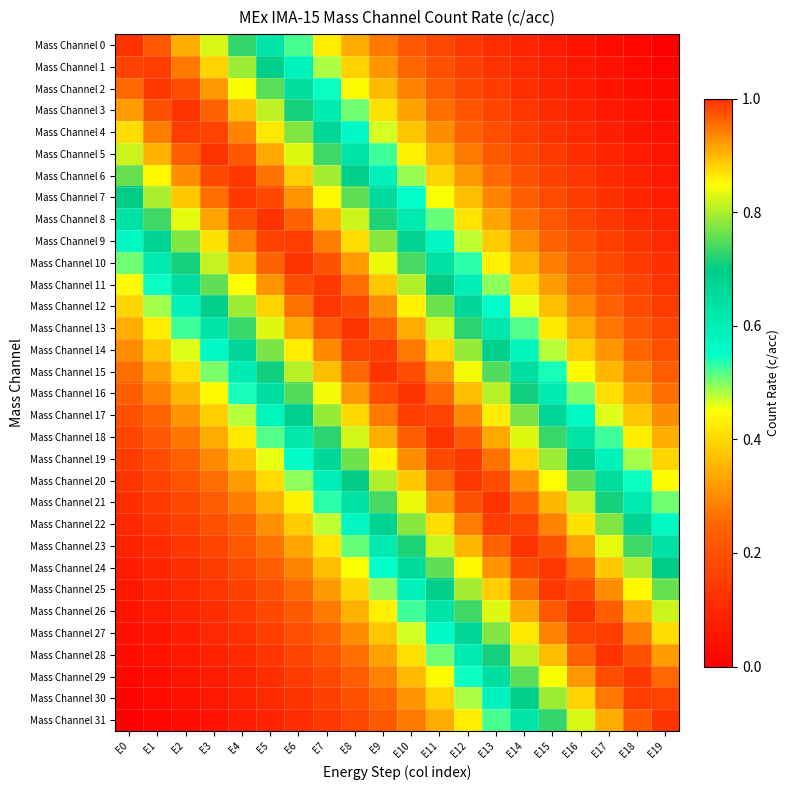

Reading left to right, list all the values displayed in this chart.

Mass Channel 0: E0=1.0	E1=1.0	E2=0.9	E3=0.8	E4=0.7	E5=0.6	E6=0.5	E7=0.4	E8=0.3	E9=0.3	E10=0.2	E11=0.2	E12=0.1	E13=0.1	E14=0.1	E15=0.1	E16=0.0	E17=0.0	E18=0.0	E19=0.0
Mass Channel 1: E0=1.0	E1=1.0	E2=0.9	E3=0.9	E4=0.8	E5=0.7	E6=0.6	E7=0.5	E8=0.4	E9=0.3	E10=0.3	E11=0.2	E12=0.2	E13=0.1	E14=0.1	E15=0.1	E16=0.1	E17=0.0	E18=0.0	E19=0.0
Mass Channel 2: E0=1.0	E1=1.0	E2=1.0	E3=0.9	E4=0.8	E5=0.8	E6=0.6	E7=0.5	E8=0.4	E9=0.4	E10=0.3	E11=0.2	E12=0.2	E13=0.1	E14=0.1	E15=0.1	E16=0.1	E17=0.1	E18=0.0	E19=0.0
Mass Channel 3: E0=0.9	E1=1.0	E2=1.0	E3=1.0	E4=0.9	E5=0.8	E6=0.7	E7=0.6	E8=0.5	E9=0.4	E10=0.3	E11=0.3	E12=0.2	E13=0.2	E14=0.1	E15=0.1	E16=0.1	E17=0.1	E18=0.0	E19=0.0
Mass Channel 4: E0=0.9	E1=0.9	E2=1.0	E3=1.0	E4=0.9	E5=0.9	E6=0.8	E7=0.7	E8=0.6	E9=0.5	E10=0.4	E11=0.3	E12=0.2	E13=0.2	E14=0.2	E15=0.1	E16=0.1	E17=0.1	E18=0.1	E19=0.0
Mass Channel 5: E0=0.8	E1=0.9	E2=1.0	E3=1.0	E4=1.0	E5=0.9	E6=0.8	E7=0.7	E8=0.6	E9=0.5	E10=0.4	E11=0.3	E12=0.3	E13=0.2	E14=0.2	E15=0.1	E16=0.1	E17=0.1	E18=0.1	E19=0.1
Mass Channel 6: E0=0.8	E1=0.9	E2=0.9	E3=1.0	E4=1.0	E5=1.0	E6=0.9	E7=0.8	E8=0.7	E9=0.6	E10=0.5	E11=0.4	E12=0.3	E13=0.3	E14=0.2	E15=0.2	E16=0.1	E17=0.1	E18=0.1	E19=0.1
Mass Channel 7: E0=0.7	E1=0.8	E2=0.9	E3=1.0	E4=1.0	E5=1.0	E6=0.9	E7=0.9	E8=0.8	E9=0.7	E10=0.5	E11=0.5	E12=0.4	E13=0.3	E14=0.2	E15=0.2	E16=0.1	E17=0.1	E18=0.1	E19=0.1
Mass Channel 8: E0=0.6	E1=0.7	E2=0.8	E3=0.9	E4=1.0	E5=1.0	E6=1.0	E7=0.9	E8=0.8	E9=0.7	E10=0.6	E11=0.5	E12=0.4	E13=0.3	E14=0.3	E15=0.2	E16=0.2	E17=0.1	E18=0.1	E19=0.1
Mass Channel 9: E0=0.6	E1=0.7	E2=0.8	E3=0.9	E4=0.9	E5=1.0	E6=1.0	E7=0.9	E8=0.9	E9=0.8	E10=0.7	E11=0.6	E12=0.5	E13=0.4	E14=0.3	E15=0.2	E16=0.2	E17=0.2	E18=0.1	E19=0.1
Mass Channel 10: E0=0.5	E1=0.6	E2=0.7	E3=0.8	E4=0.9	E5=1.0	E6=1.0	E7=1.0	E8=0.9	E9=0.8	E10=0.7	E11=0.6	E12=0.5	E13=0.4	E14=0.4	E15=0.3	E16=0.2	E17=0.2	E18=0.1	E19=0.1
Mass Channel 11: E0=0.4	E1=0.5	E2=0.7	E3=0.8	E4=0.8	E5=0.9	E6=1.0	E7=1.0	E8=1.0	E9=0.9	E10=0.8	E11=0.7	E12=0.6	E13=0.5	E14=0.4	E15=0.3	E16=0.3	E17=0.2	E18=0.2	E19=0.1
Mass Channel 12: E0=0.4	E1=0.5	E2=0.6	E3=0.7	E4=0.8	E5=0.9	E6=1.0	E7=1.0	E8=1.0	E9=0.9	E10=0.9	E11=0.8	E12=0.7	E13=0.6	E14=0.5	E15=0.4	E16=0.3	E17=0.2	E18=0.2	E19=0.2
Mass Channel 13: E0=0.3	E1=0.4	E2=0.5	E3=0.6	E4=0.7	E5=0.8	E6=0.9	E7=1.0	E8=1.0	E9=1.0	E10=0.9	E11=0.8	E12=0.7	E13=0.6	E14=0.5	E15=0.4	E16=0.3	E17=0.3	E18=0.2	E19=0.2
Mass Channel 14: E0=0.3	E1=0.4	E2=0.5	E3=0.6	E4=0.7	E5=0.8	E6=0.9	E7=0.9	E8=1.0	E9=1.0	E10=0.9	E11=0.9	E12=0.8	E13=0.7	E14=0.6	E15=0.5	E16=0.4	E17=0.3	E18=0.2	E19=0.2
Mass Channel 15: E0=0.3	E1=0.3	E2=0.4	E3=0.5	E4=0.6	E5=0.7	E6=0.8	E7=0.9	E8=1.0	E9=1.0	E10=1.0	E11=0.9	E12=0.8	E13=0.7	E14=0.6	E15=0.5	E16=0.4	E17=0.4	E18=0.3	E19=0.2
Mass Channel 16: E0=0.2	E1=0.3	E2=0.4	E3=0.4	E4=0.5	E5=0.6	E6=0.7	E7=0.8	E8=0.9	E9=1.0	E10=1.0	E11=1.0	E12=0.9	E13=0.8	E14=0.7	E15=0.6	E16=0.5	E17=0.4	E18=0.3	E19=0.3
Mass Channel 17: E0=0.2	E1=0.2	E2=0.3	E3=0.4	E4=0.5	E5=0.6	E6=0.7	E7=0.8	E8=0.9	E9=0.9	E10=1.0	E11=1.0	E12=0.9	E13=0.9	E14=0.8	E15=0.7	E16=0.6	E17=0.5	E18=0.4	E19=0.3
Mass Channel 18: E0=0.2	E1=0.2	E2=0.3	E3=0.3	E4=0.4	E5=0.5	E6=0.6	E7=0.7	E8=0.8	E9=0.9	E10=1.0	E11=1.0	E12=1.0	E13=0.9	E14=0.8	E15=0.7	E16=0.6	E17=0.5	E18=0.4	E19=0.3
Mass Channel 19: E0=0.2	E1=0.2	E2=0.2	E3=0.3	E4=0.4	E5=0.5	E6=0.6	E7=0.7	E8=0.8	E9=0.9	E10=0.9	E11=1.0	E12=1.0	E13=1.0	E14=0.9	E15=0.8	E16=0.7	E17=0.6	E18=0.5	E19=0.4
Mass Channel 20: E0=0.1	E1=0.2	E2=0.2	E3=0.3	E4=0.3	E5=0.4	E6=0.5	E7=0.6	E8=0.7	E9=0.8	E10=0.9	E11=1.0	E12=1.0	E13=1.0	E14=0.9	E15=0.8	E16=0.8	E17=0.7	E18=0.5	E19=0.4
Mass Channel 21: E0=0.1	E1=0.1	E2=0.2	E3=0.2	E4=0.3	E5=0.4	E6=0.4	E7=0.5	E8=0.6	E9=0.7	E10=0.8	E11=0.9	E12=1.0	E13=1.0	E14=1.0	E15=0.9	E16=0.8	E17=0.7	E18=0.6	E19=0.5
Mass Channel 22: E0=0.1	E1=0.1	E2=0.2	E3=0.2	E4=0.2	E5=0.3	E6=0.4	E7=0.5	E8=0.6	E9=0.7	E10=0.8	E11=0.9	E12=0.9	E13=1.0	E14=1.0	E15=0.9	E16=0.9	E17=0.8	E18=0.7	E19=0.6
Mass Channel 23: E0=0.1	E1=0.1	E2=0.1	E3=0.2	E4=0.2	E5=0.3	E6=0.3	E7=0.4	E8=0.5	E9=0.6	E10=0.7	E11=0.8	E12=0.9	E13=1.0	E14=1.0	E15=1.0	E16=0.9	E17=0.8	E18=0.7	E19=0.6
Mass Channel 24: E0=0.1	E1=0.1	E2=0.1	E3=0.1	E4=0.2	E5=0.2	E6=0.3	E7=0.4	E8=0.5	E9=0.5	E10=0.7	E11=0.8	E12=0.9	E13=0.9	E14=1.0	E15=1.0	E16=1.0	E17=0.9	E18=0.8	E19=0.7
Mass Channel 25: E0=0.1	E1=0.1	E2=0.1	E3=0.1	E4=0.2	E5=0.2	E6=0.3	E7=0.3	E8=0.4	E9=0.5	E10=0.6	E11=0.7	E12=0.8	E13=0.9	E14=1.0	E15=1.0	E16=1.0	E17=0.9	E18=0.9	E19=0.8
Mass Channel 26: E0=0.1	E1=0.1	E2=0.1	E3=0.1	E4=0.1	E5=0.2	E6=0.2	E7=0.3	E8=0.3	E9=0.4	E10=0.5	E11=0.6	E12=0.7	E13=0.8	E14=0.9	E15=1.0	E16=1.0	E17=1.0	E18=0.9	E19=0.8
Mass Channel 27: E0=0.0	E1=0.1	E2=0.1	E3=0.1	E4=0.1	E5=0.2	E6=0.2	E7=0.2	E8=0.3	E9=0.4	E10=0.5	E11=0.6	E12=0.7	E13=0.8	E14=0.9	E15=0.9	E16=1.0	E17=1.0	E18=0.9	E19=0.9
Mass Channel 28: E0=0.0	E1=0.0	E2=0.1	E3=0.1	E4=0.1	E5=0.1	E6=0.2	E7=0.2	E8=0.3	E9=0.3	E10=0.4	E11=0.5	E12=0.6	E13=0.7	E14=0.8	E15=0.9	E16=1.0	E17=1.0	E18=1.0	E19=0.9
Mass Channel 29: E0=0.0	E1=0.0	E2=0.1	E3=0.1	E4=0.1	E5=0.1	E6=0.1	E7=0.2	E8=0.2	E9=0.3	E10=0.4	E11=0.4	E12=0.5	E13=0.6	E14=0.8	E15=0.8	E16=0.9	E17=1.0	E18=1.0	E19=1.0
Mass Channel 30: E0=0.0	E1=0.0	E2=0.0	E3=0.1	E4=0.1	E5=0.1	E6=0.1	E7=0.2	E8=0.2	E9=0.3	E10=0.3	E11=0.4	E12=0.5	E13=0.6	E14=0.7	E15=0.8	E16=0.9	E17=0.9	E18=1.0	E19=1.0
Mass Channel 31: E0=0.0	E1=0.0	E2=0.0	E3=0.0	E4=0.1	E5=0.1	E6=0.1	E7=0.1	E8=0.2	E9=0.2	E10=0.3	E11=0.3	E12=0.4	E13=0.5	E14=0.6	E15=0.7	E16=0.8	E17=0.9	E18=1.0	E19=1.0